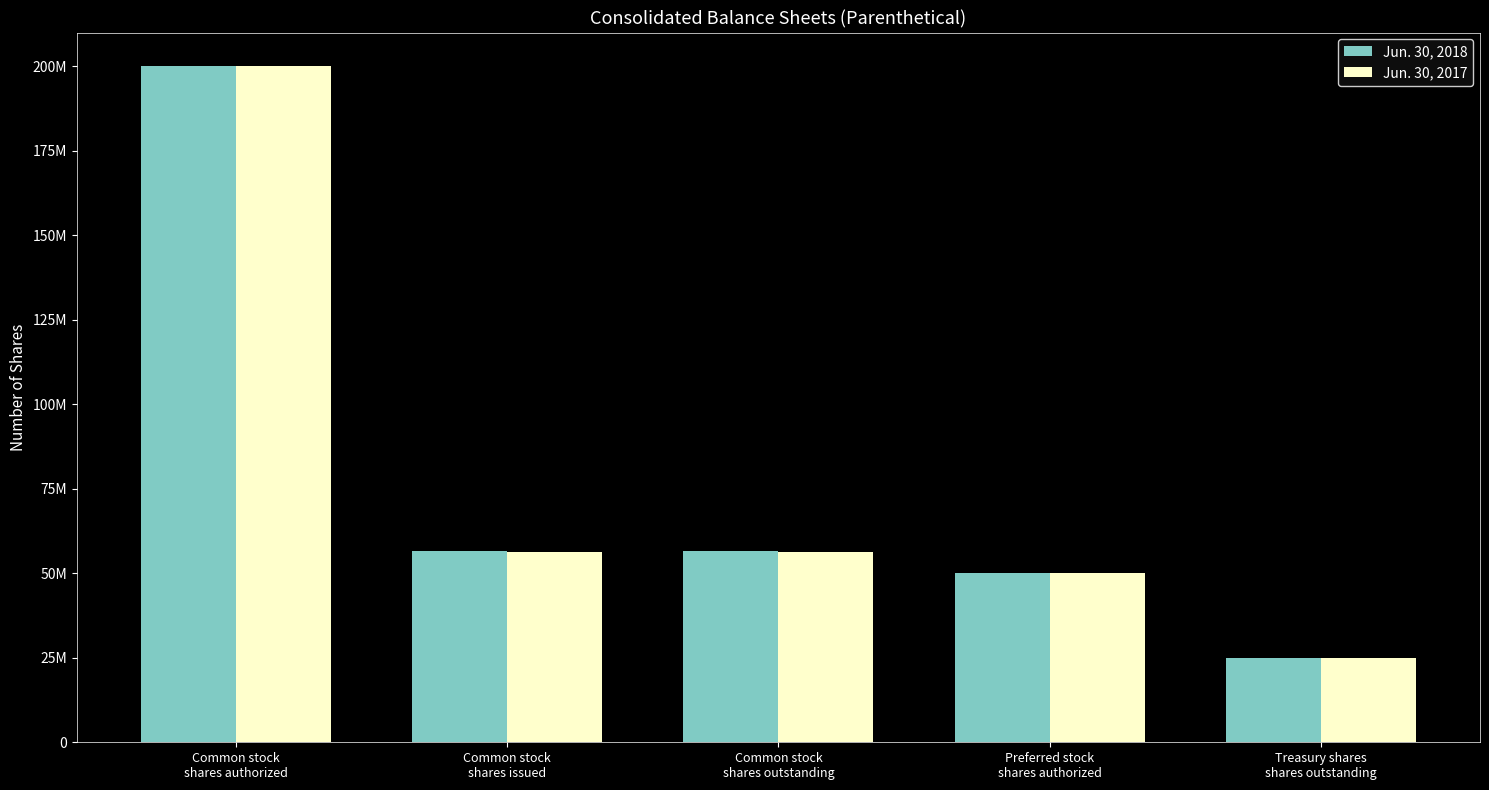

Are the bars horizontal?

No